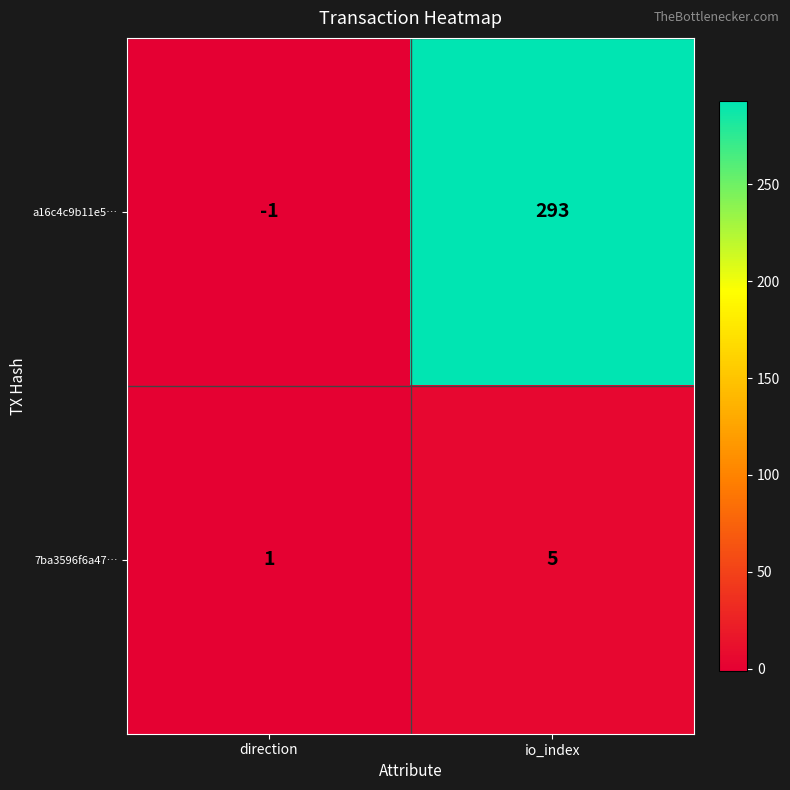

Rank the series by their maximum value, from highest to lowest.

a16c4c9b11e5…, 7ba3596f6a47…